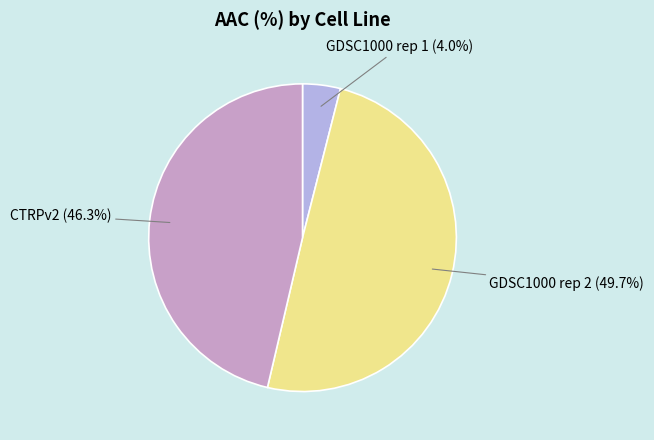

Count the number of slices in the pie.

3